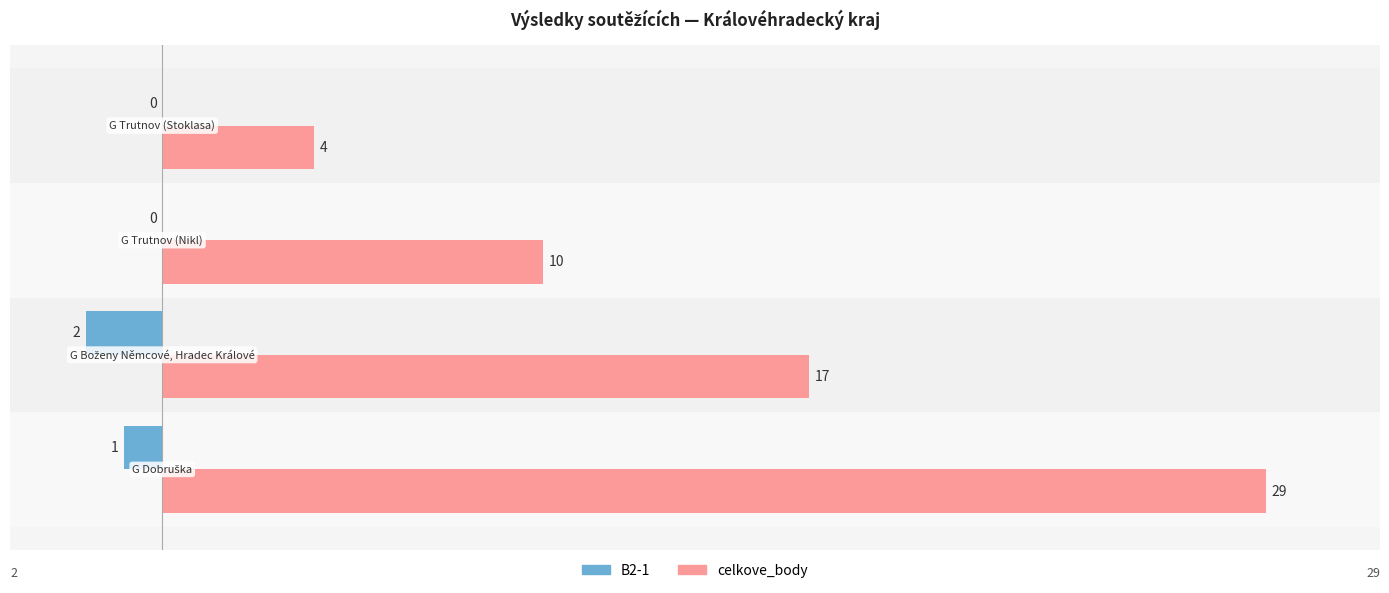

What is the sum of all B2-1 values?

-3